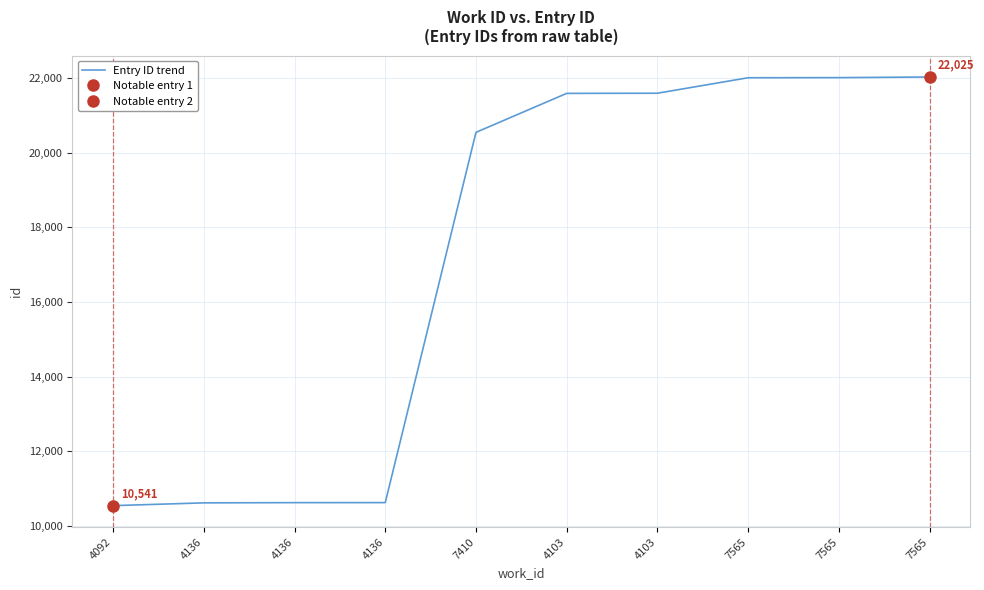

Which category has the lowest value across all series?

4092